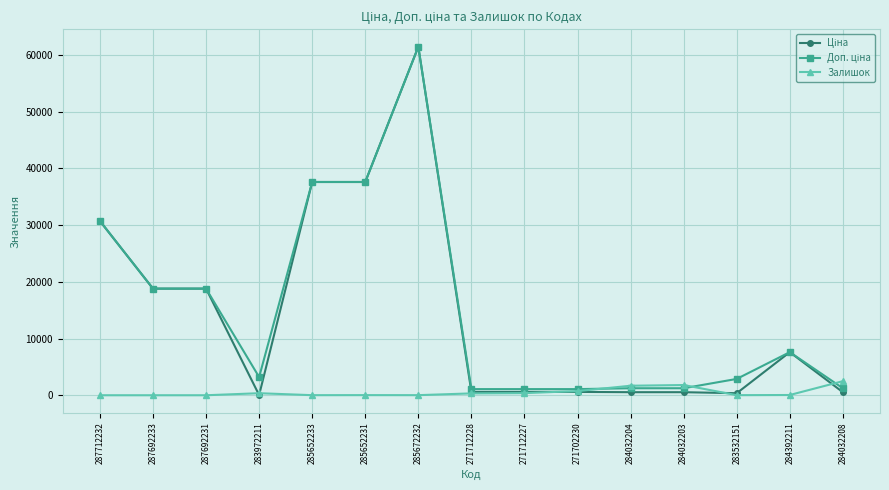

True or false: Залишок has a value of 0.0 at 287692231.

True